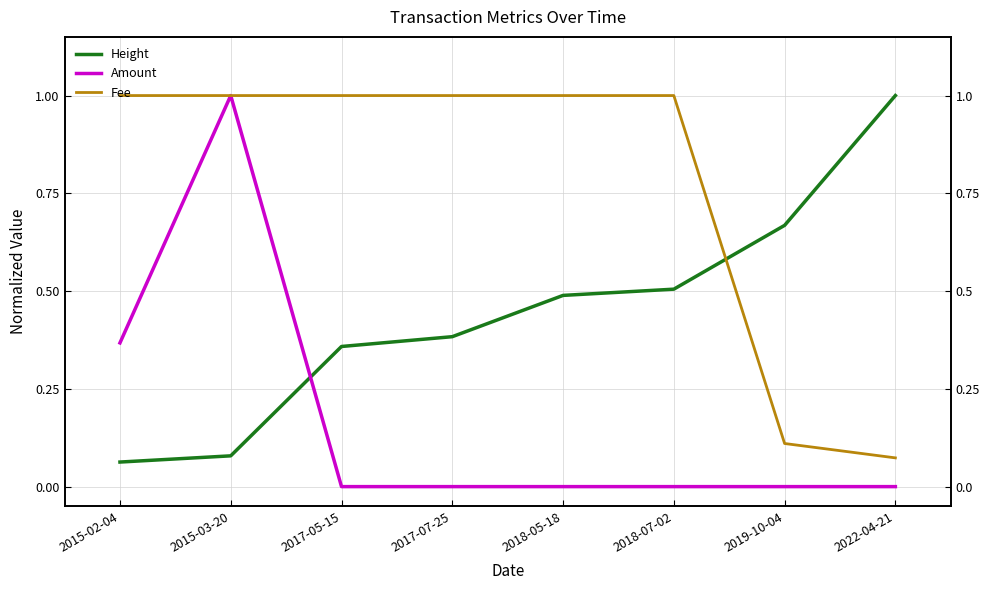

What is the value of the Fee point at the 4th from the left?

1.0